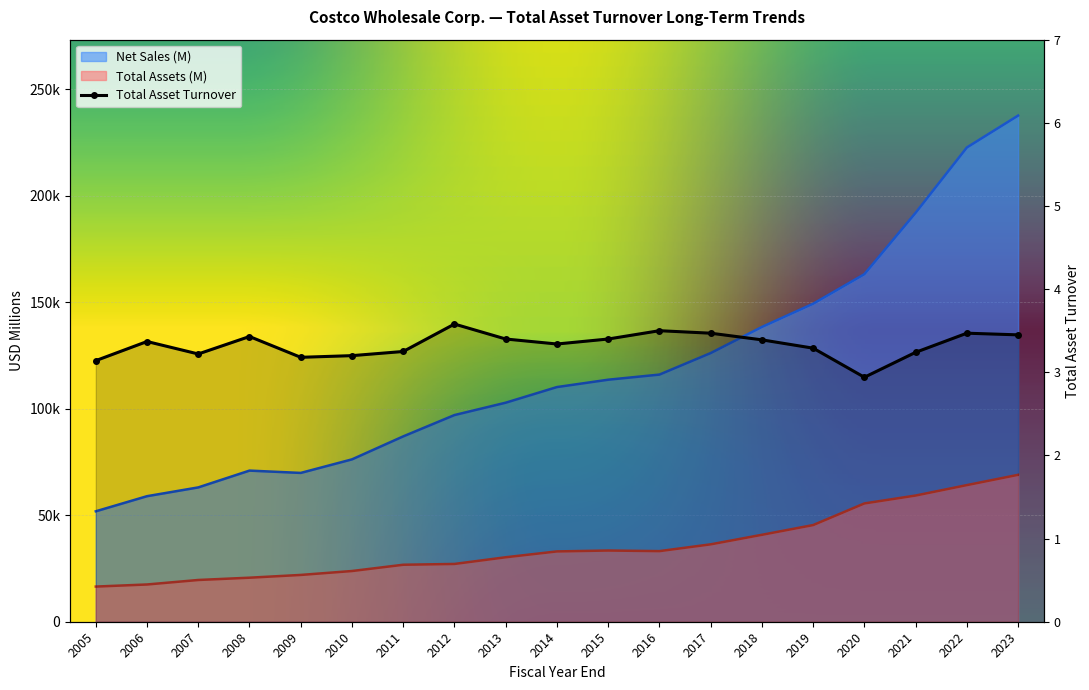

Is it true that Total Asset Turnover equals 2.2 at 2022?

False